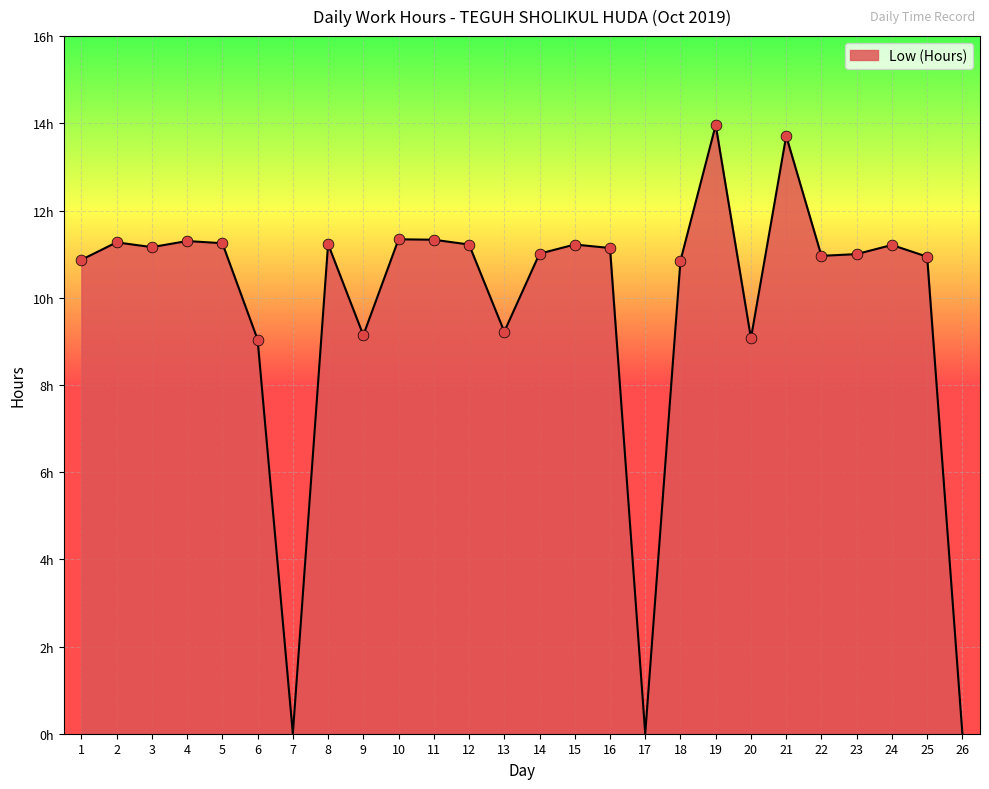

Approximately how many times larger is the value at 1 compared to 4?

1.0